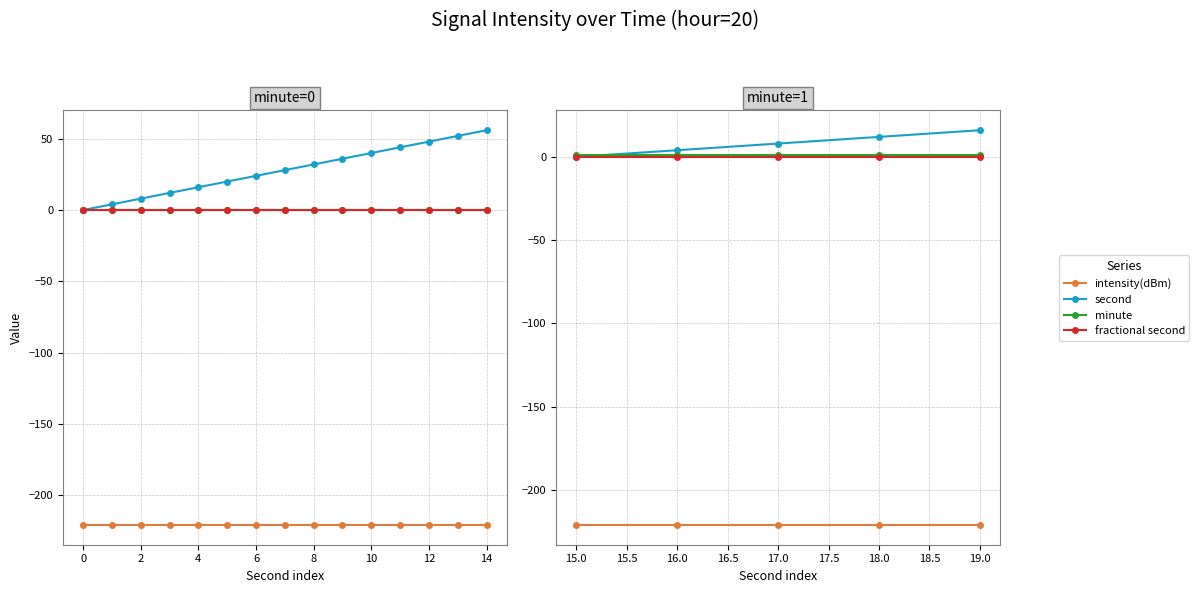

True or false: fractional second and minute intersect in this chart.

False